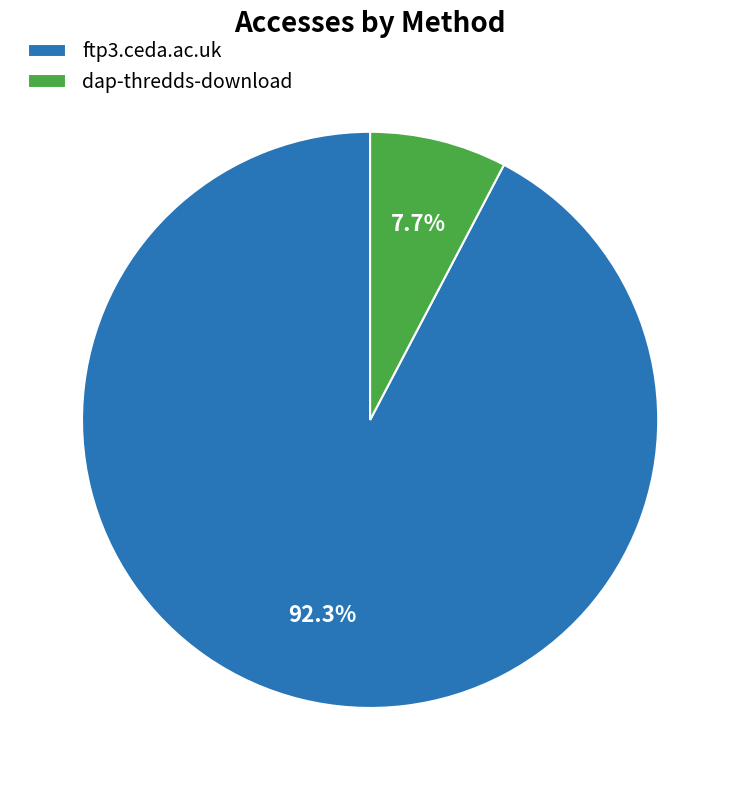

Is it true that dap-thredds-download is 19% of the pie?

False